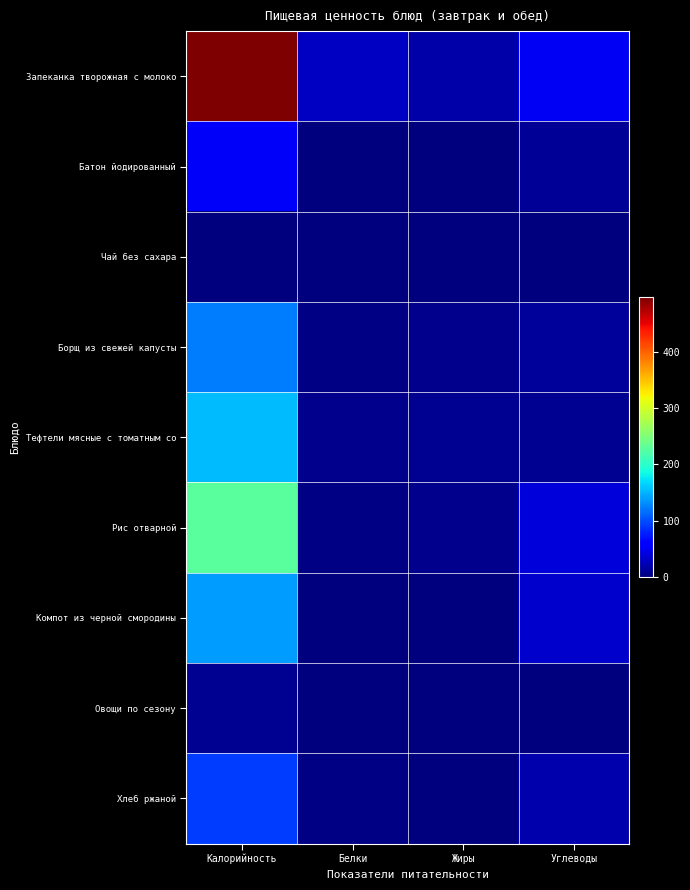

Which series has the largest total across all categories?

Запеканка творожная с молоко